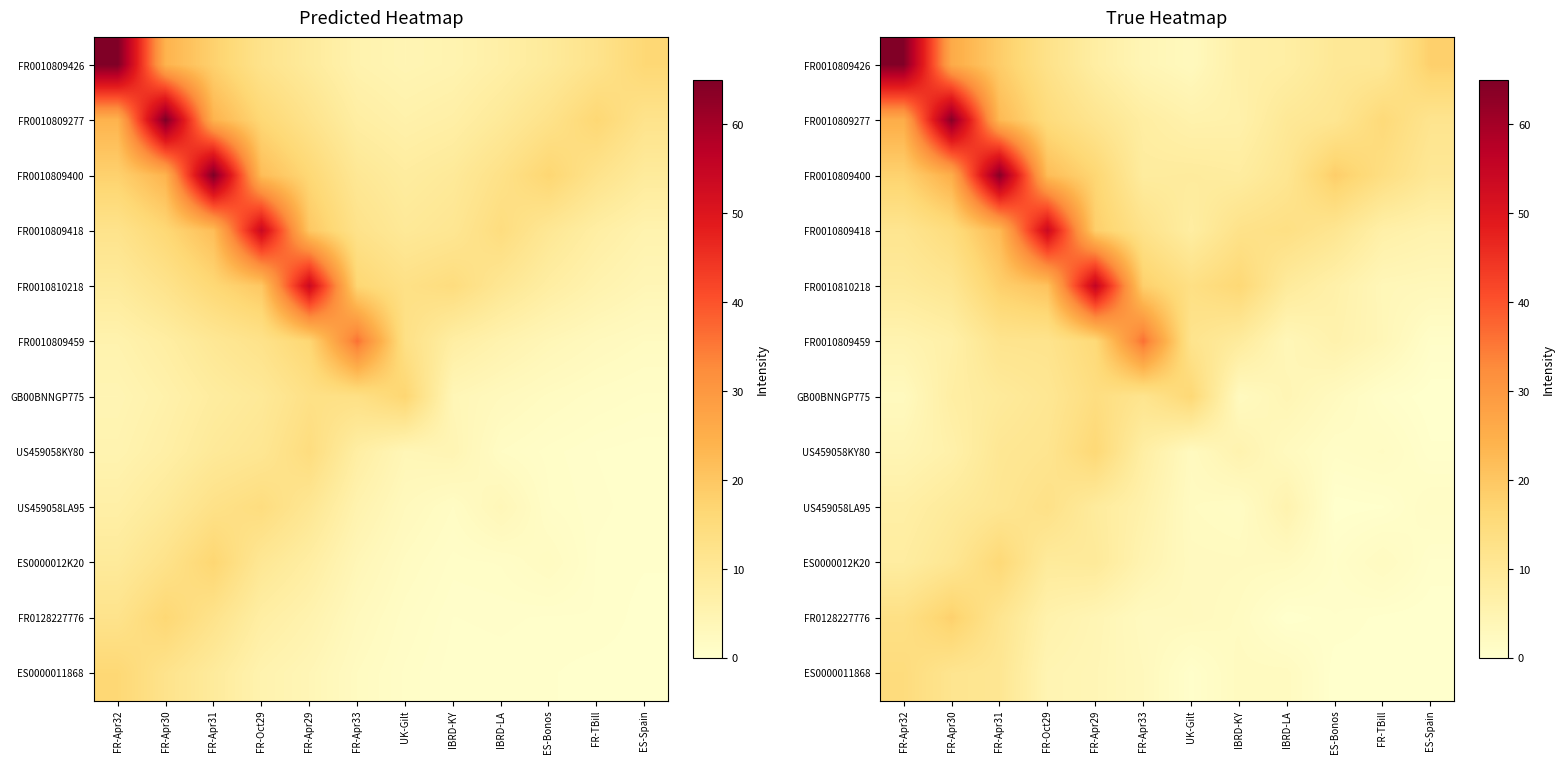

What is the total value across all series at FR-Oct29?

190.6